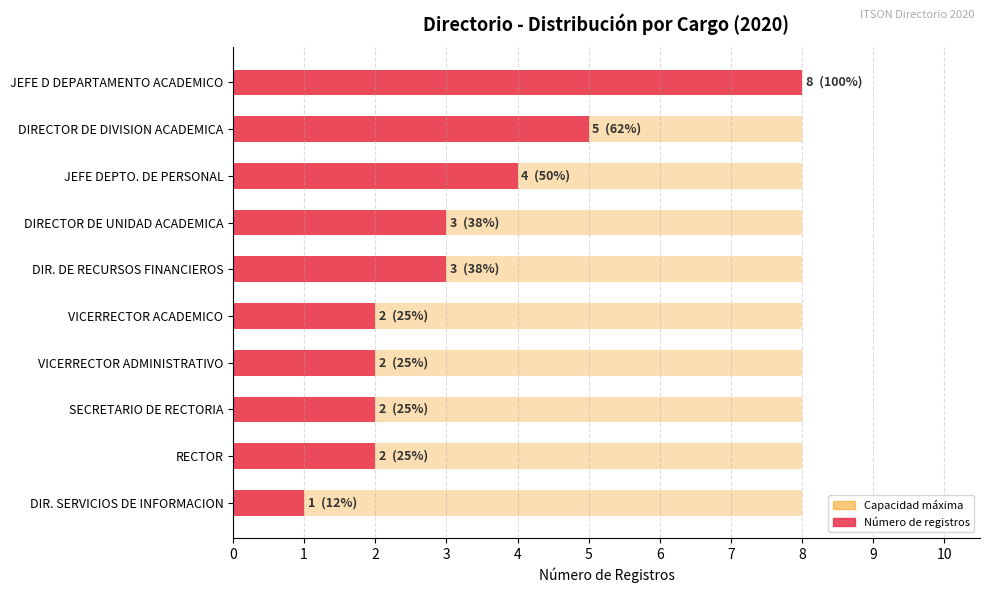

Is it true that the value at JEFE DEPTO. DE PERSONAL is 4?

True